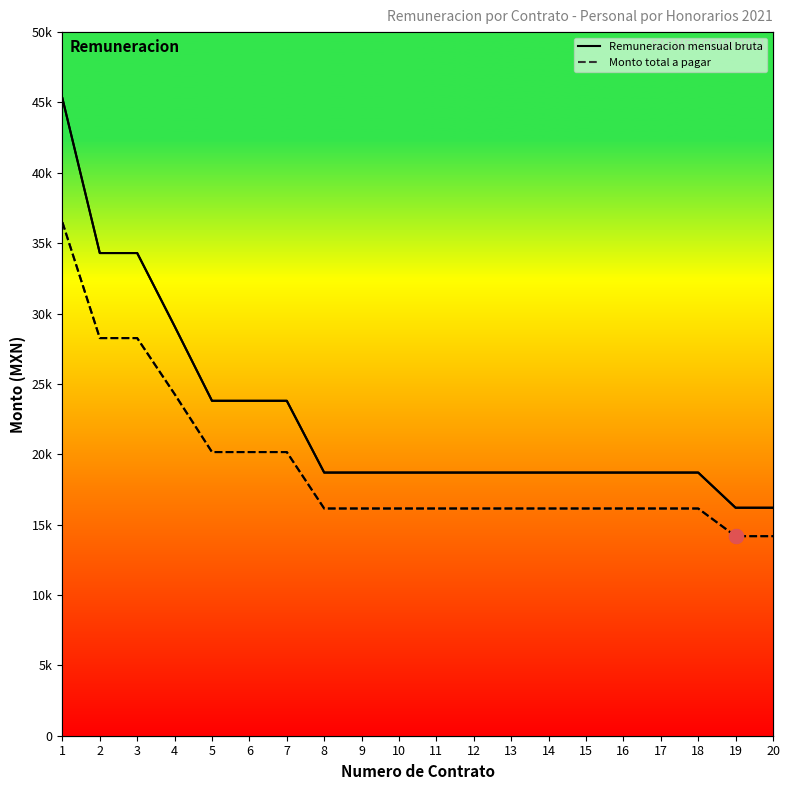

What is the value of the Monto total a pagar point at the 3rd from the left?

28256.8